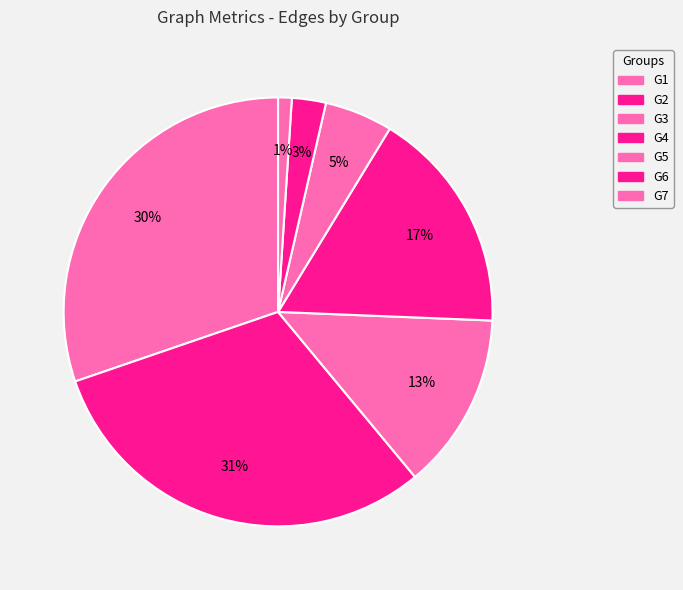

Is the sum of G2 and G4 greater than half?

No